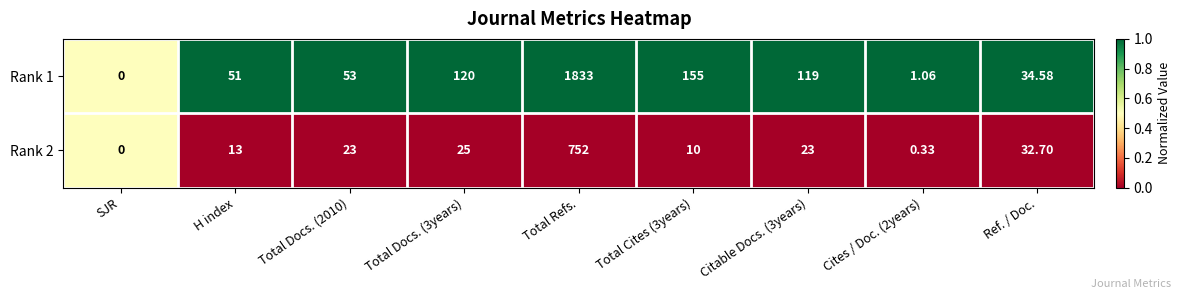

At which category is the sum across all series the highest?

Total Refs.